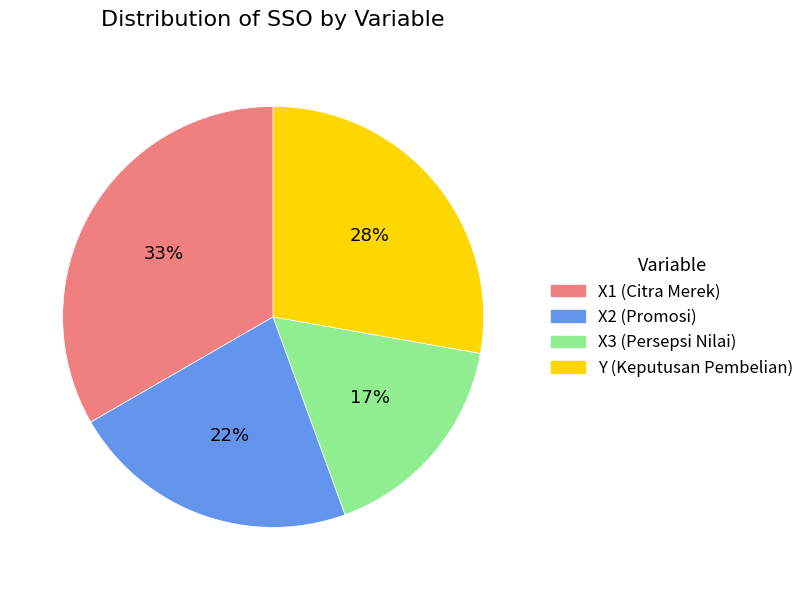

To the nearest percent, what is the difference between the Y (Keputusan Pembelian) and X2 (Promosi) slice percentages?

6%